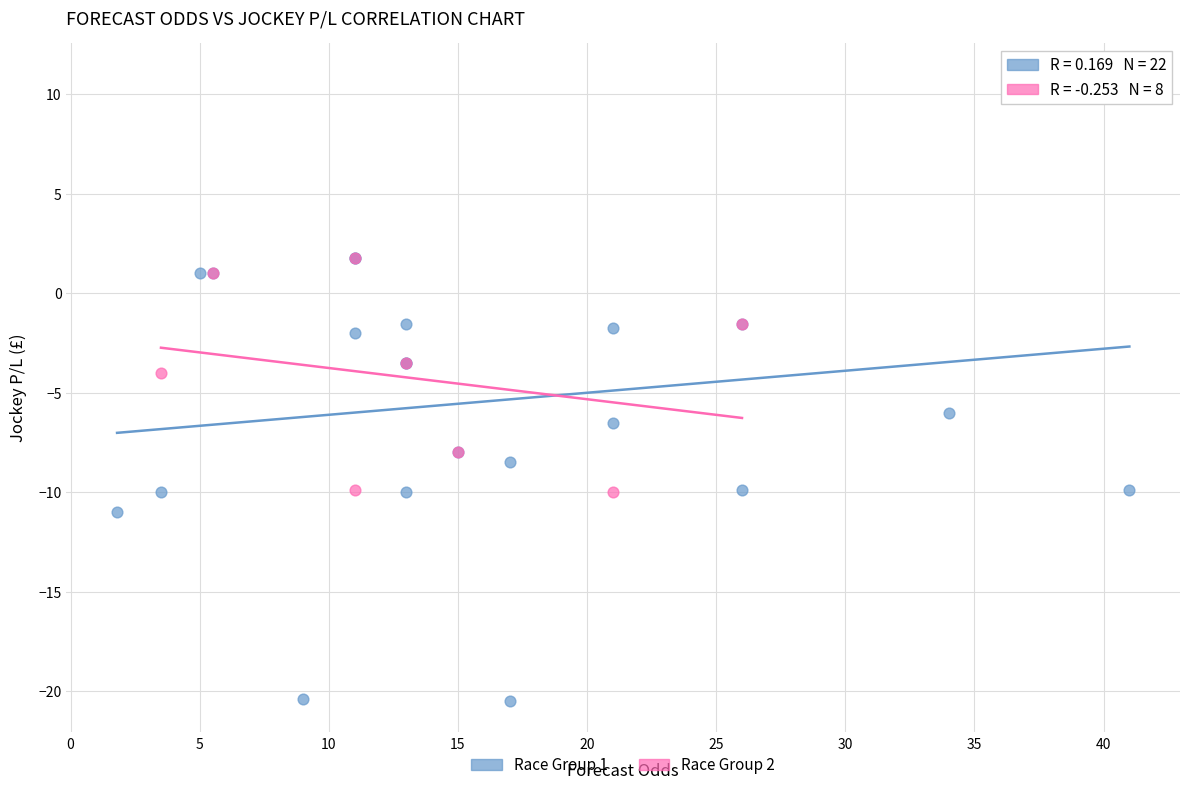

Which series contains the lowest Y value?

Race Group 1